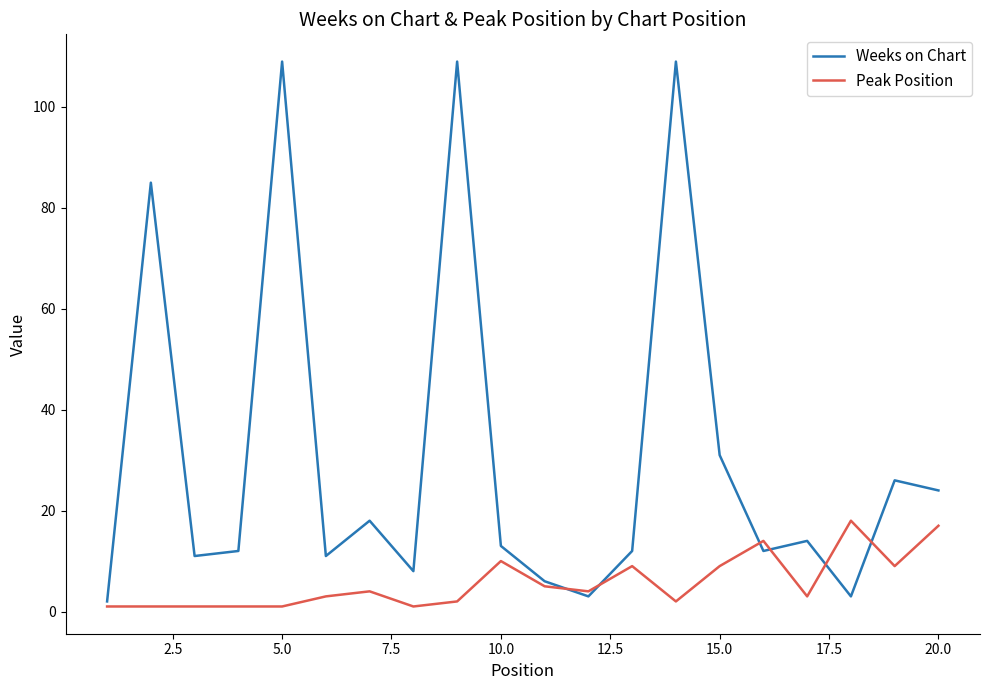

What is the maximum value shown in the chart?

109